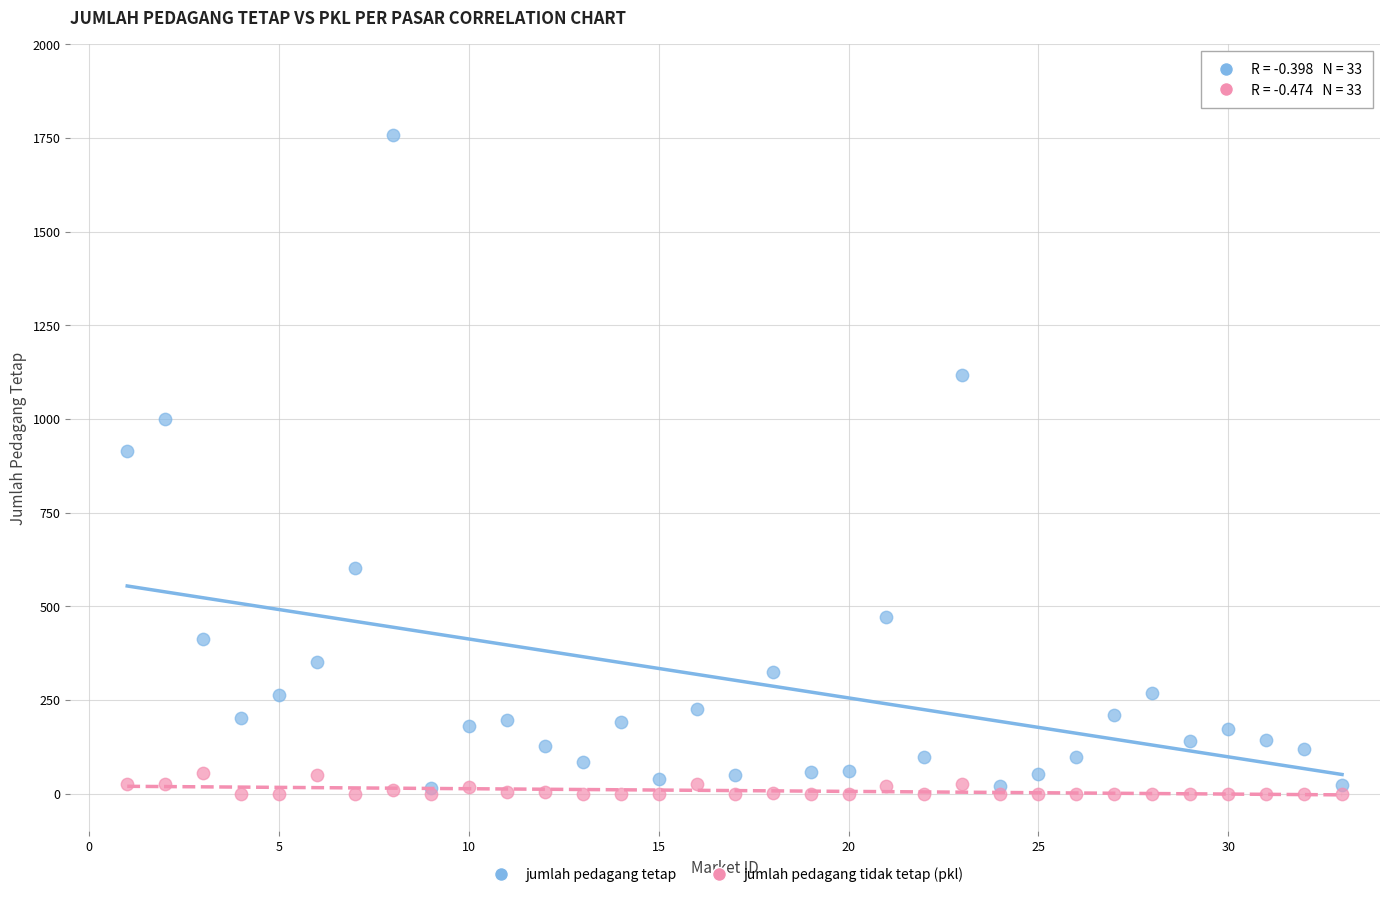

In the jumlah pedagang tetap series, what Y value is closest to 887?

914